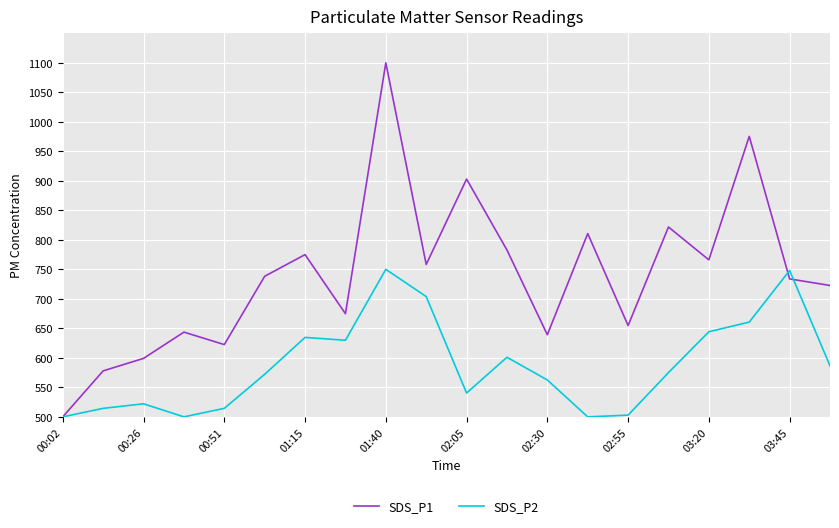

Which series has the largest total across all categories?

SDS_P1